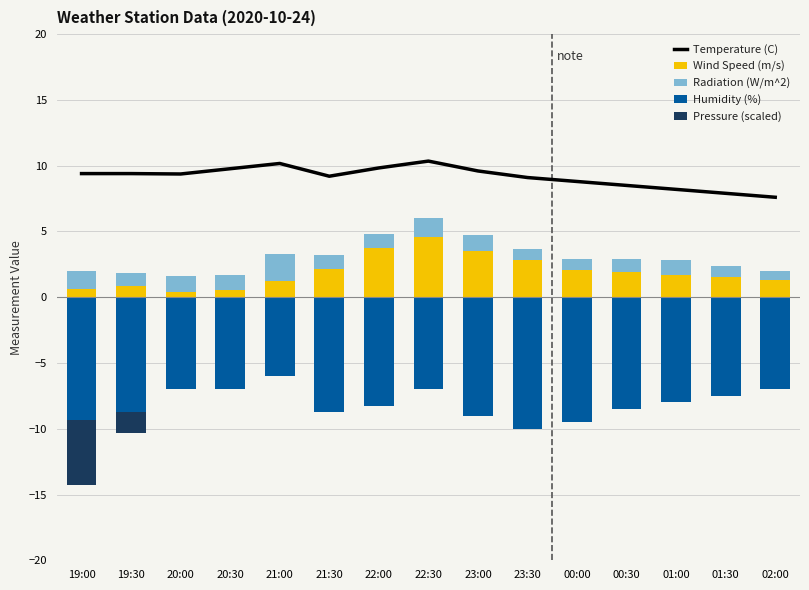

What is the value of the Humidity (%) bar at the 2nd from the left?

-8.7